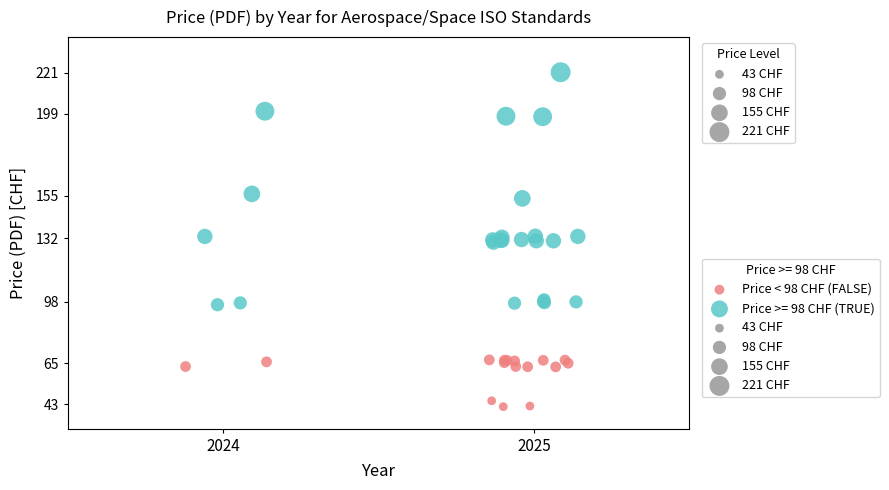

Which series reaches the maximum Y coordinate?

Price >= 98 CHF (TRUE)